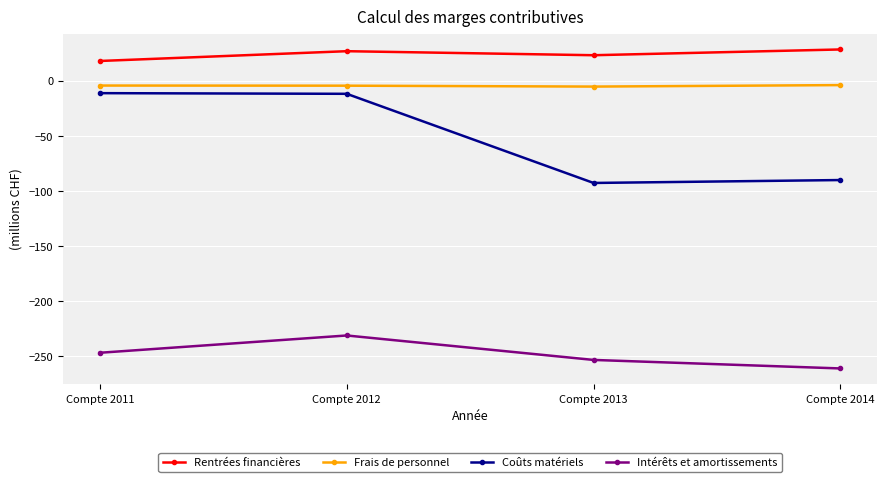

Does the chart have visible grid lines?

Yes